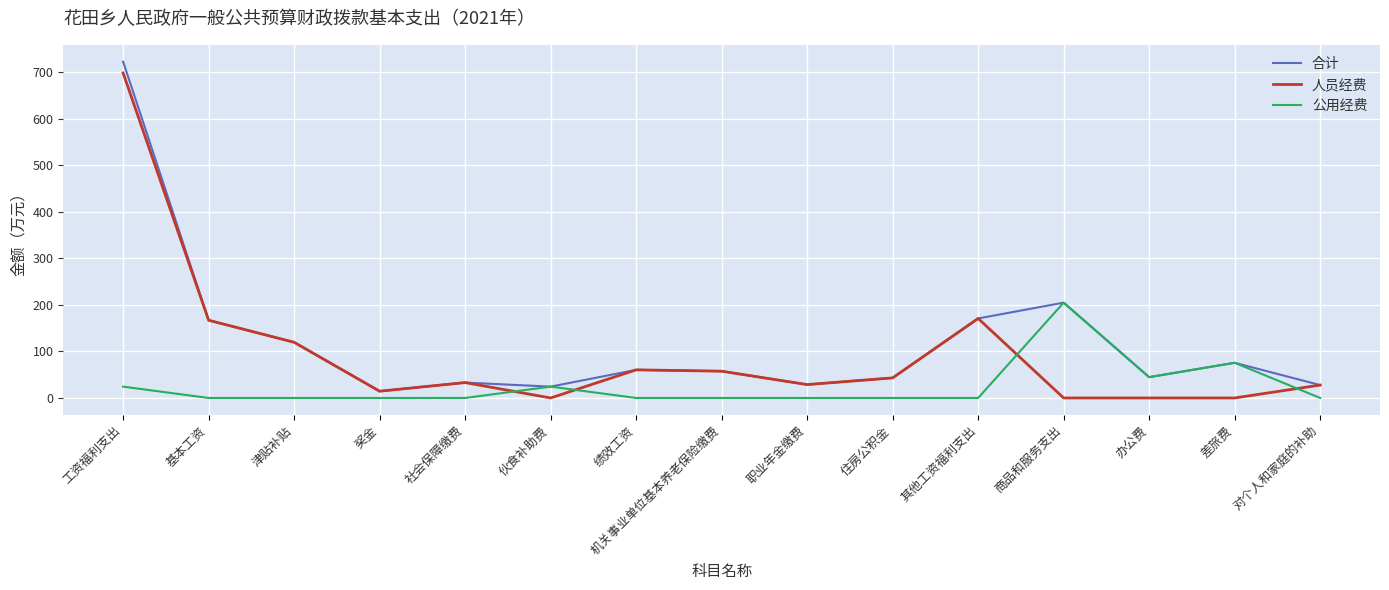

What is the difference between the maximum and minimum values in the 人员经费 series?

698.3